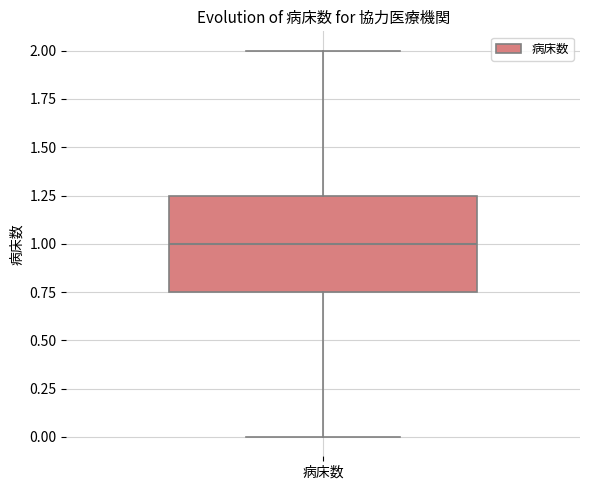

Read this box plot against the y-axis: the position of the median line, the range covered by the box, and the ends of both whiskers. The values are not printed on the chart, so give them approximately, as read against the axis.

median 1.00, box 0.75 to 1.25, whiskers 0.00 to 2.00